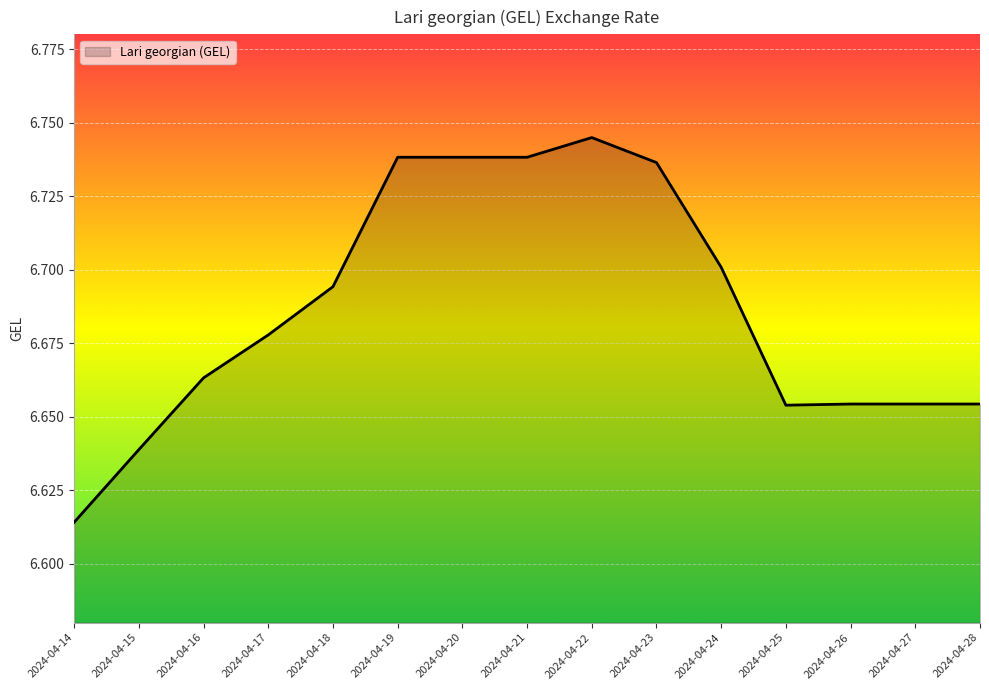

Between 2024-04-25 and 2024-04-19, which is larger?

2024-04-19